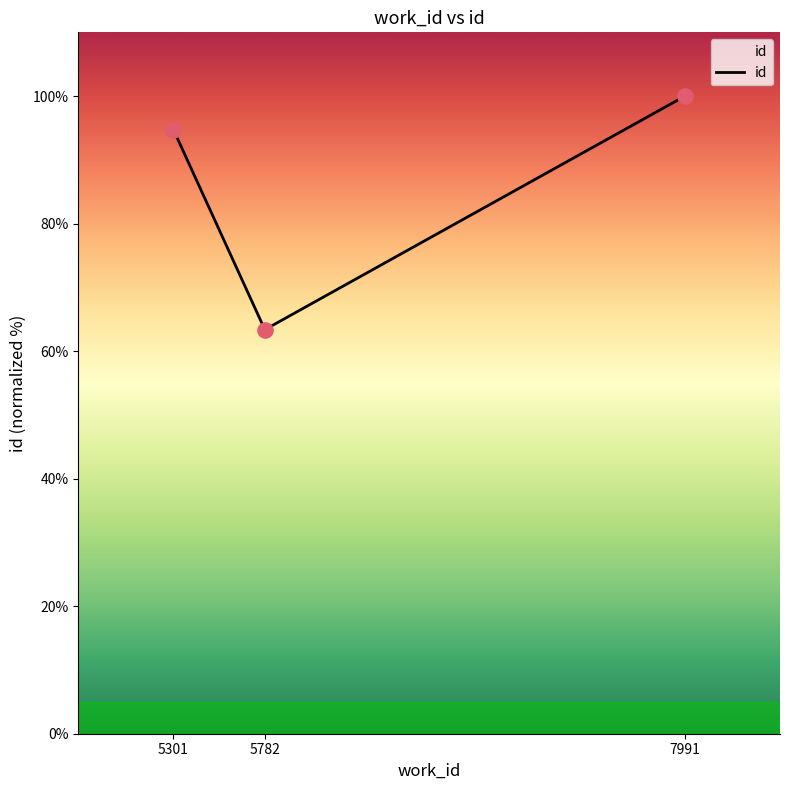

Approximately how many times larger is the value at 7991 compared to 5301?

1.1